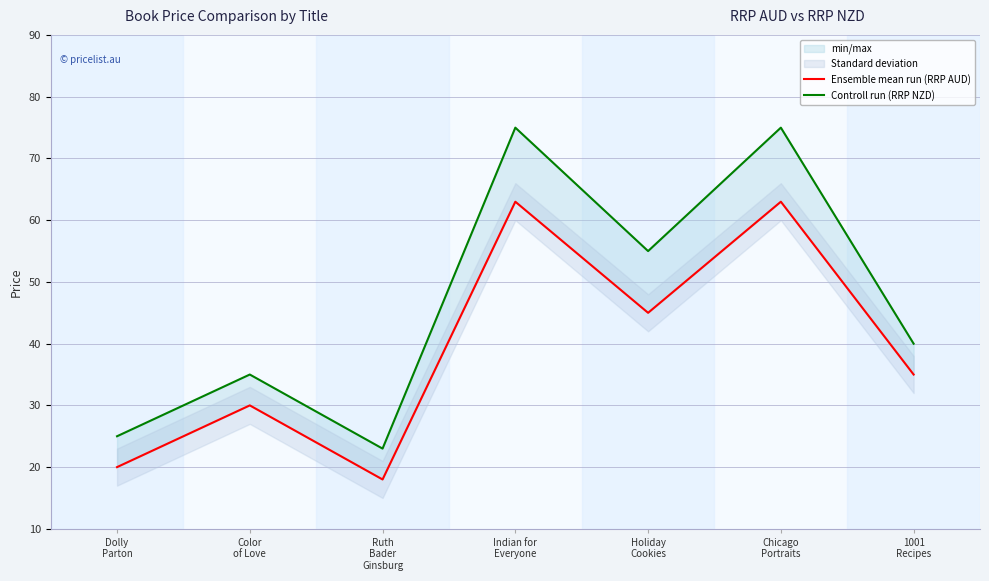

Reading left to right, what are all the values shown in this chart?

Ensemble mean run (RRP AUD): 20.0	30.0	18.0	63.0	45.0	63.0	35.0
Controll run (RRP NZD): 25.0	35.0	23.0	75.0	55.0	75.0	40.0